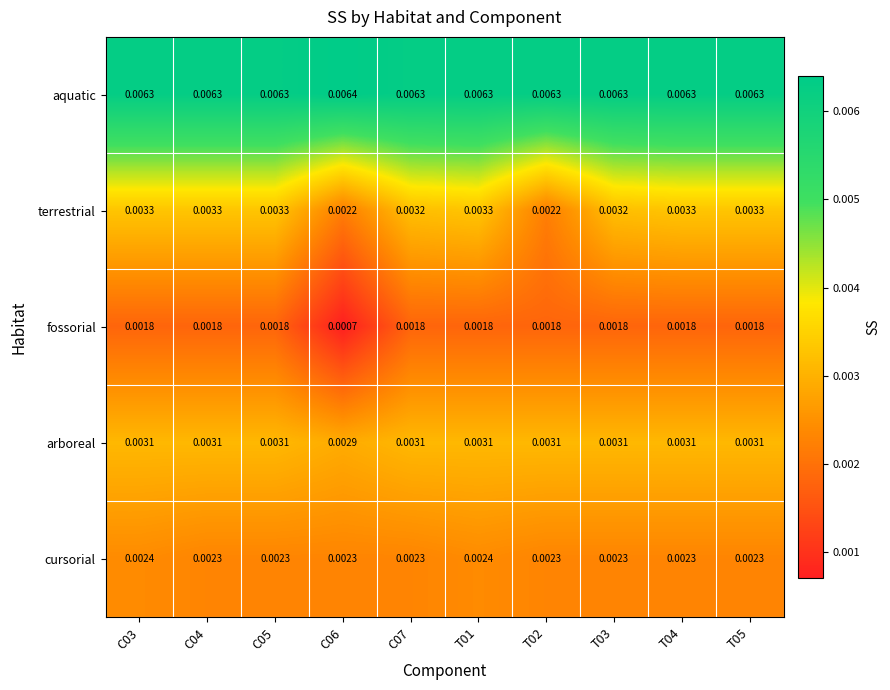

List the series in order of their peak value, lowest first.

fossorial, cursorial, arboreal, terrestrial, aquatic